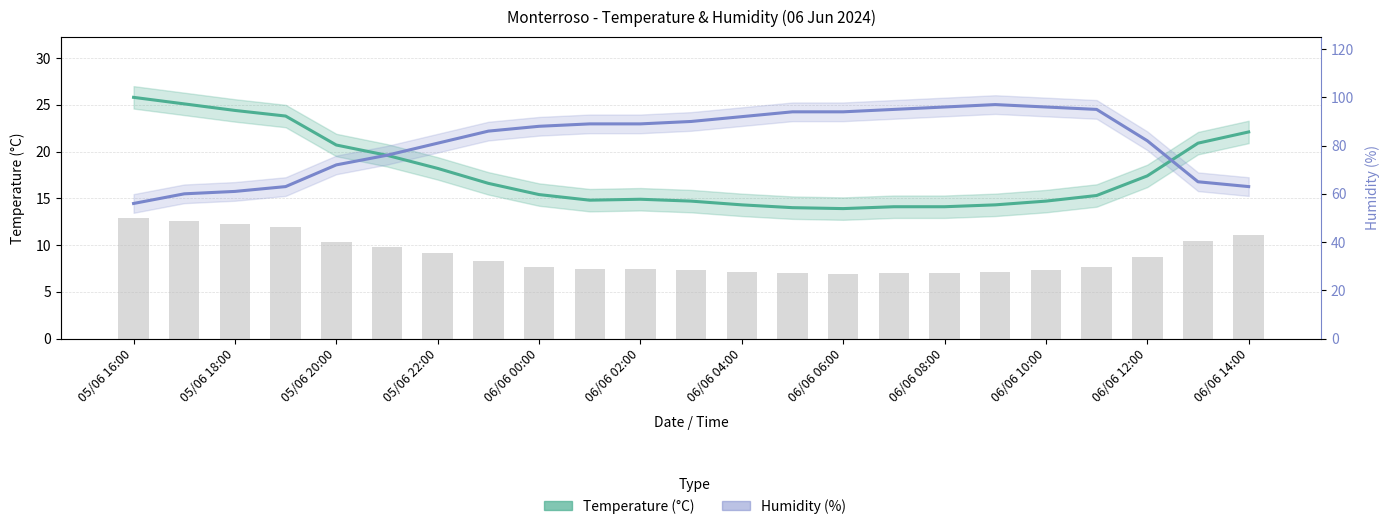

How many categories are shown in the chart?

23